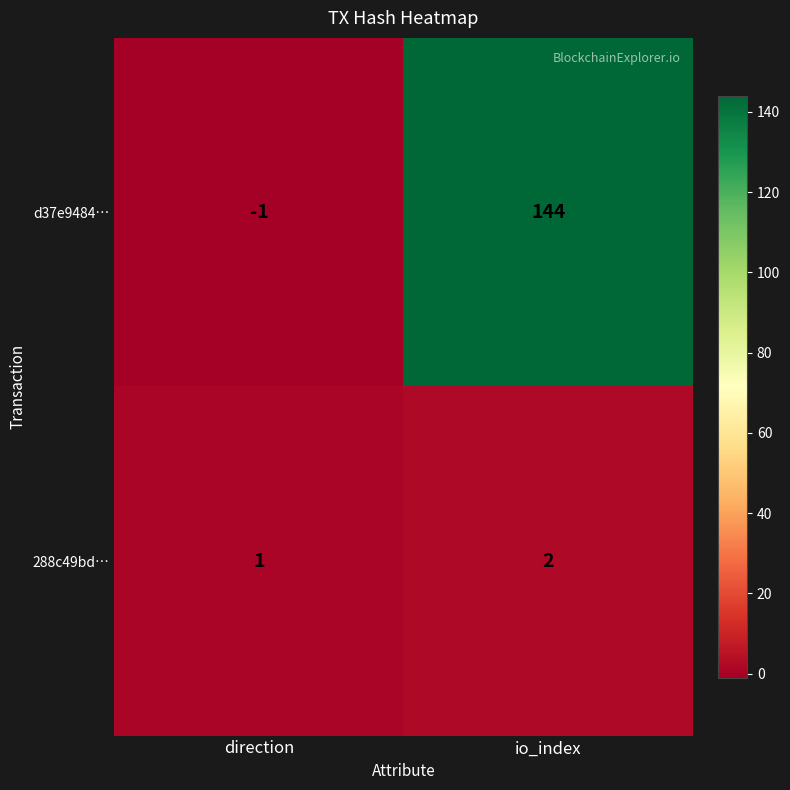

Count the number of categories in the chart.

2